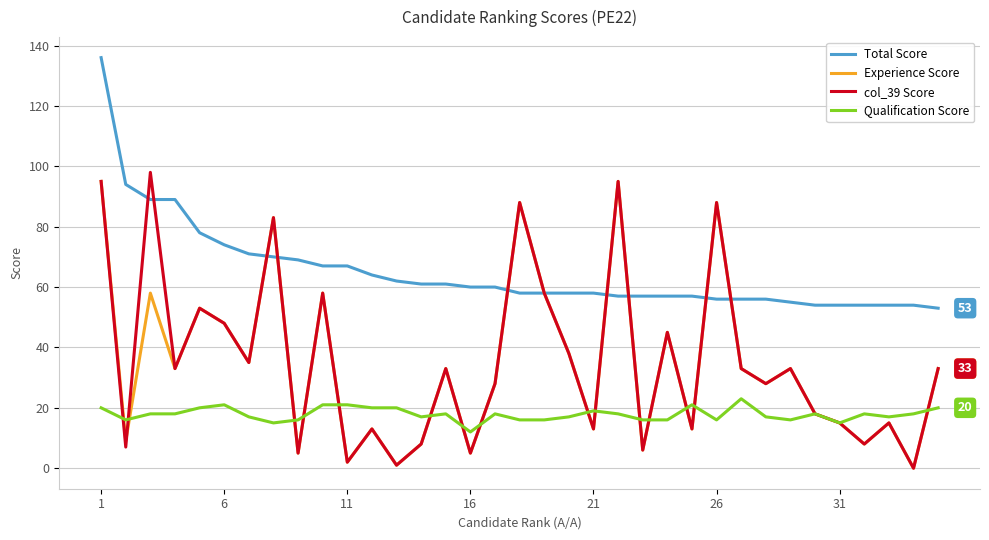

What is the maximum value shown in the chart?

136